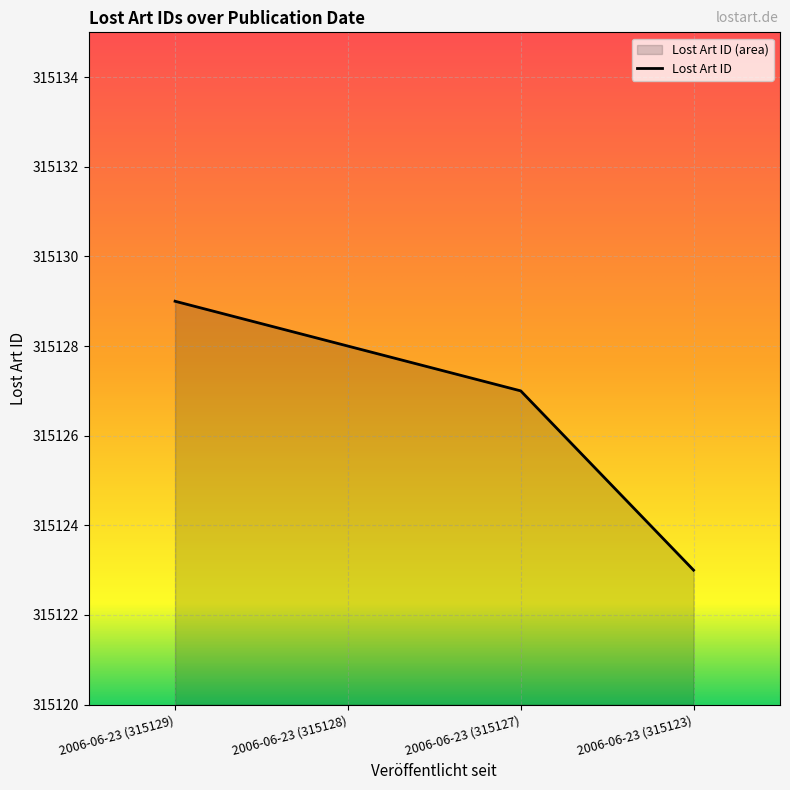

What is the label of the 3rd point from the right?

2006-06-23 (315128)